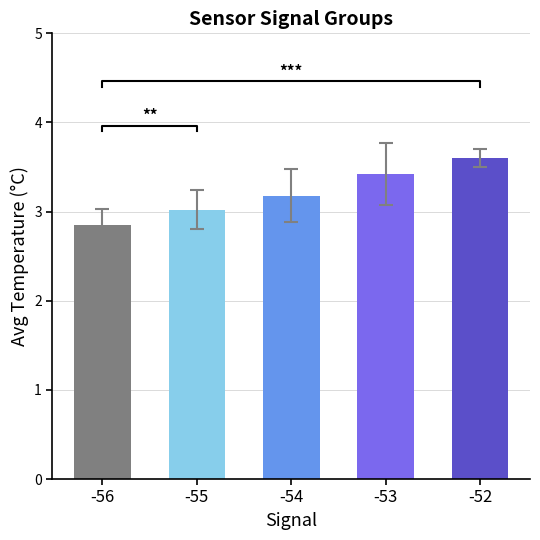

Between -55 and -53, which is larger?

-53